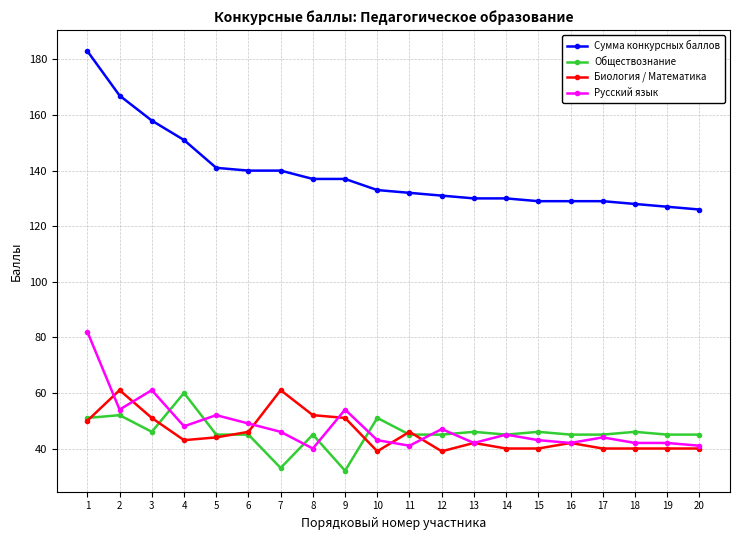

What is the minimum value shown in the chart?

32